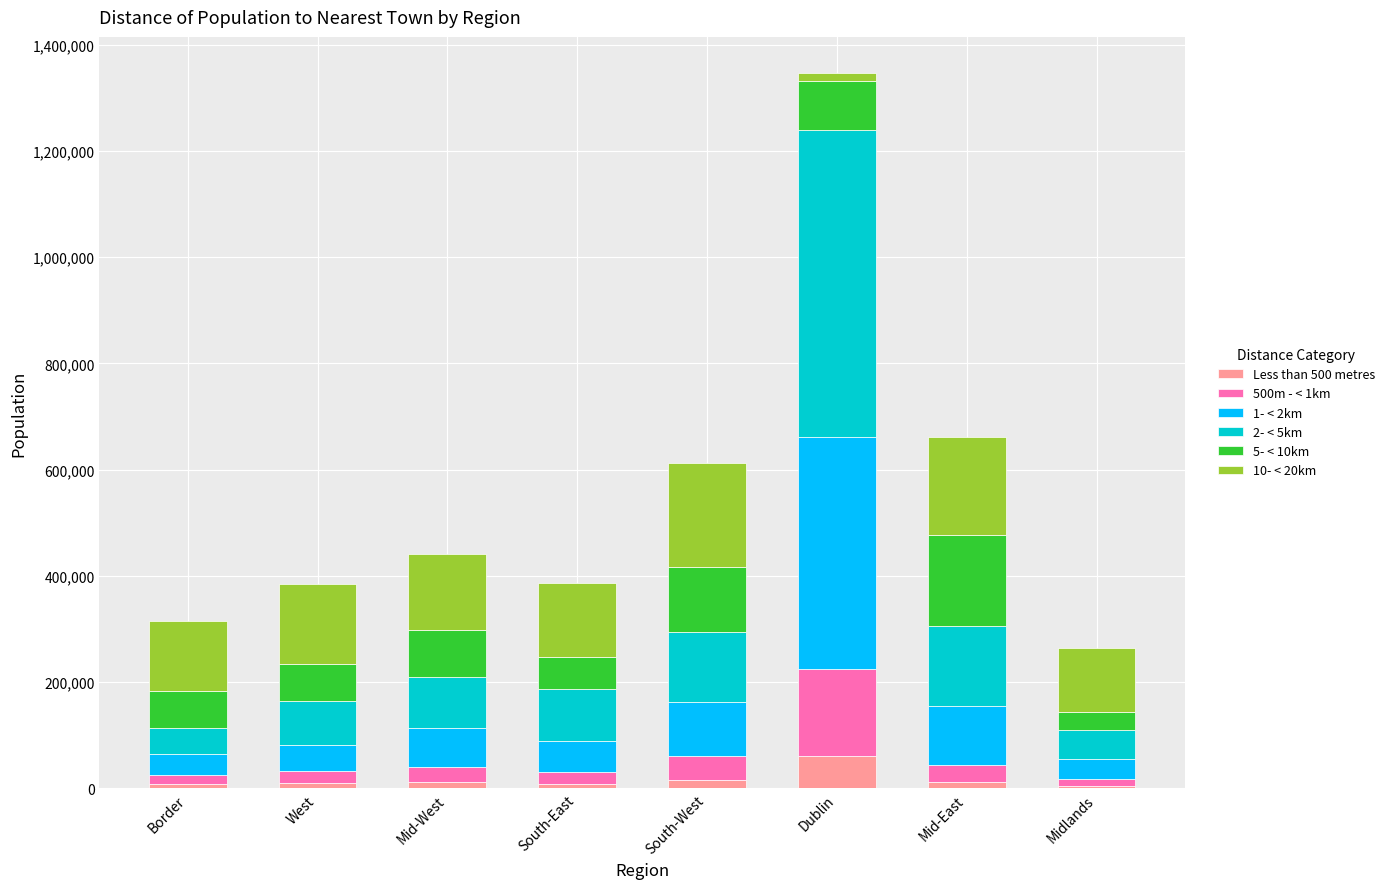

At which category is the sum across all series the highest?

Dublin